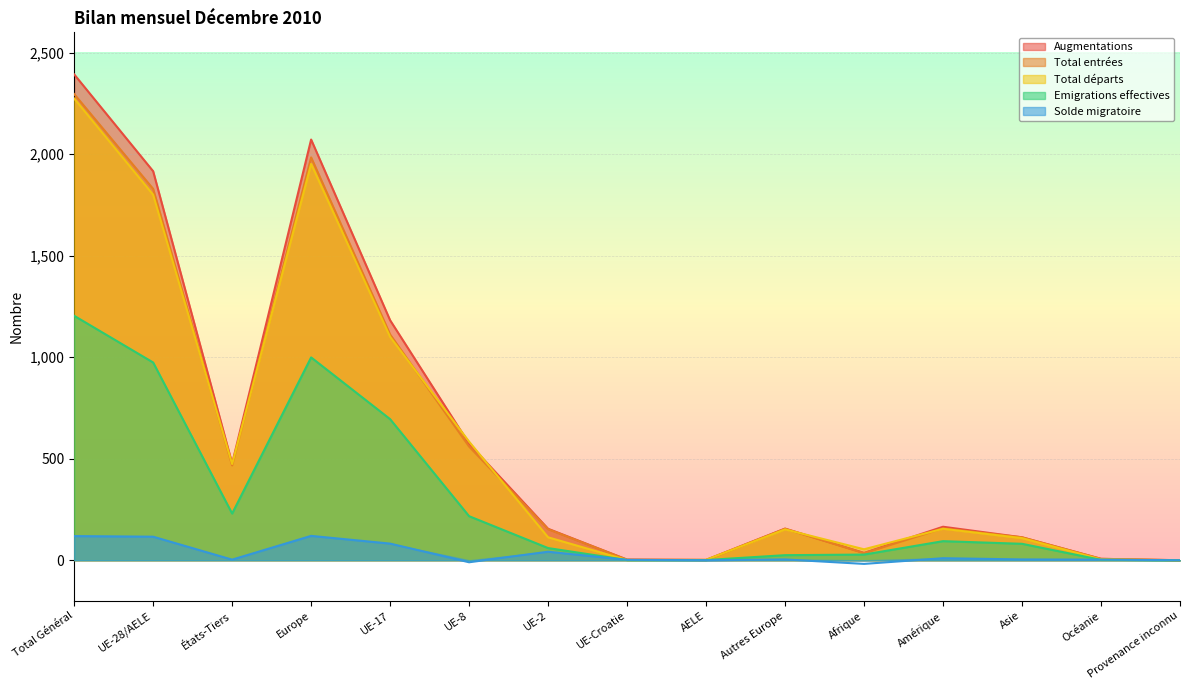

List the series in order of their peak value, highest first.

Augmentations, Total entrées, Total départs, Emigrations effectives, Solde migratoire